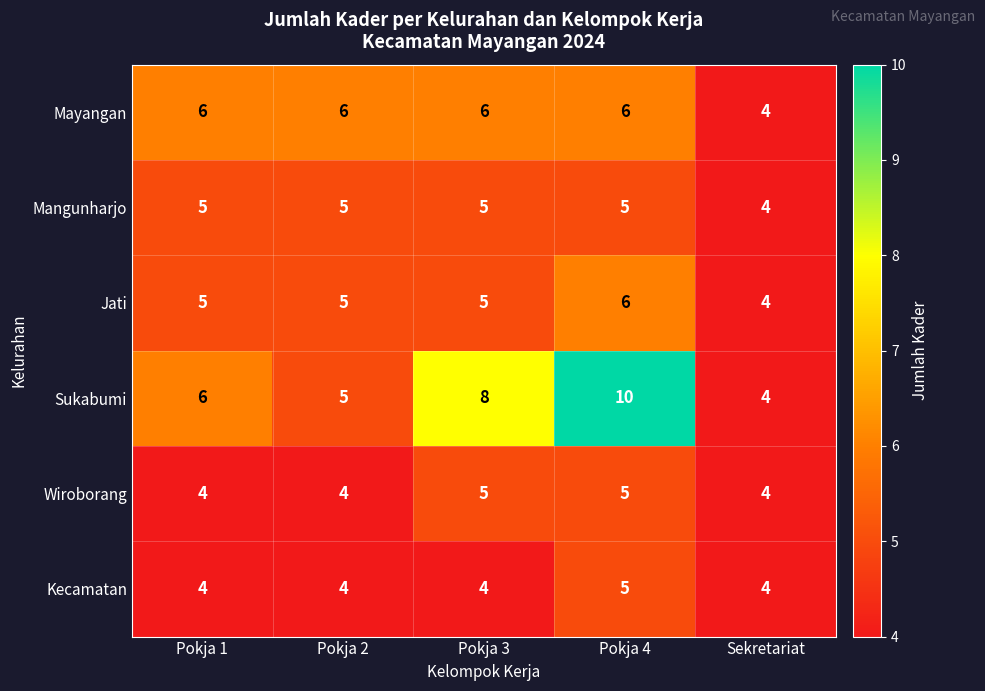

What is the sum of all Sukabumi values?

33